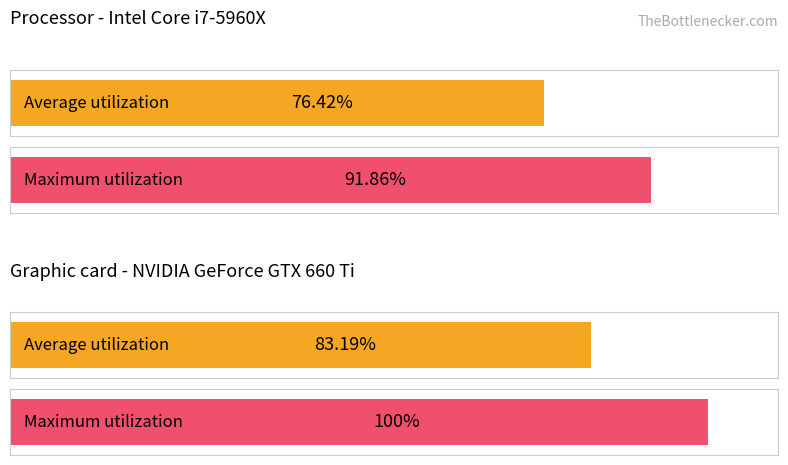

List the series in order of their overall mean, lowest first.

Average utilization, Maximum utilization